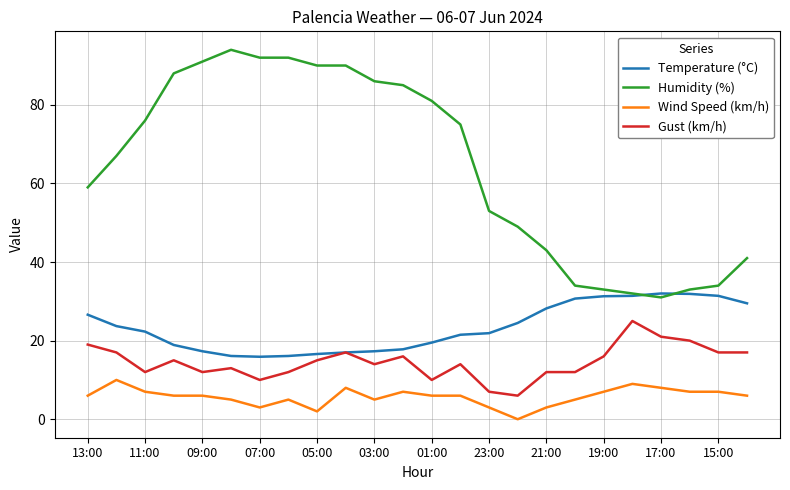

Which series has the widest spread of values?

Humidity (%)